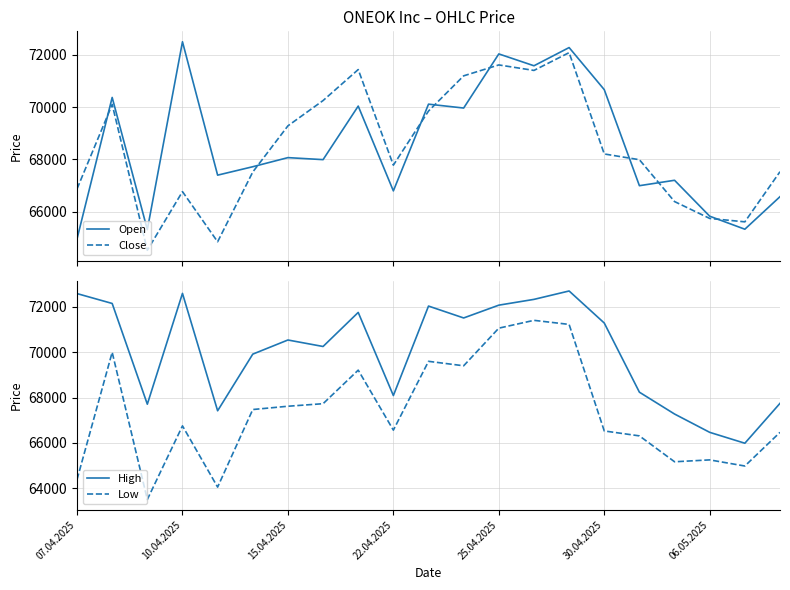

The value of Close at 20 is 67530. True or false?

True